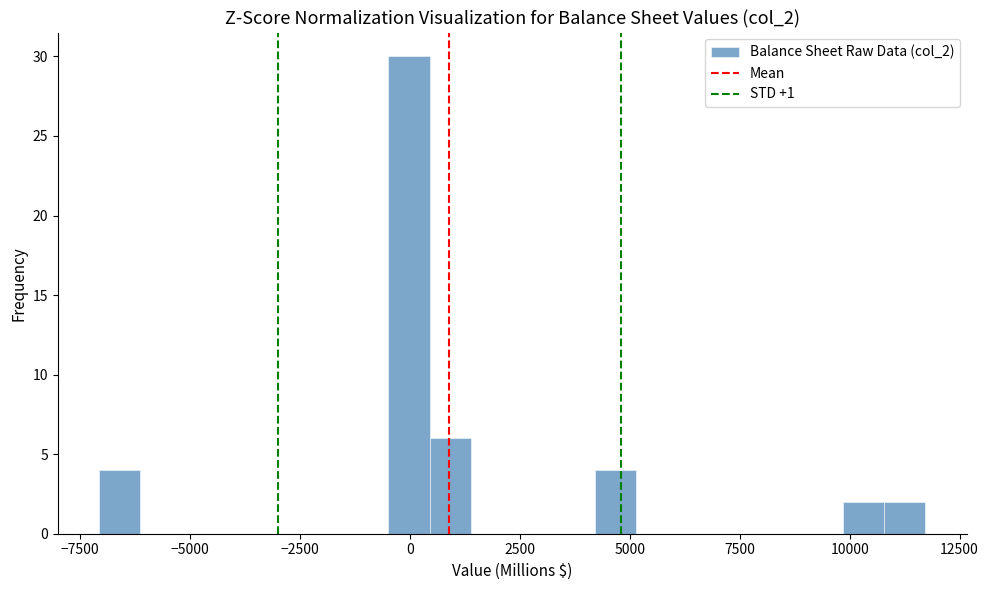

Around what value on the x-axis is the tallest bar? Give the approximate position of its centre, as read against the axis.

0